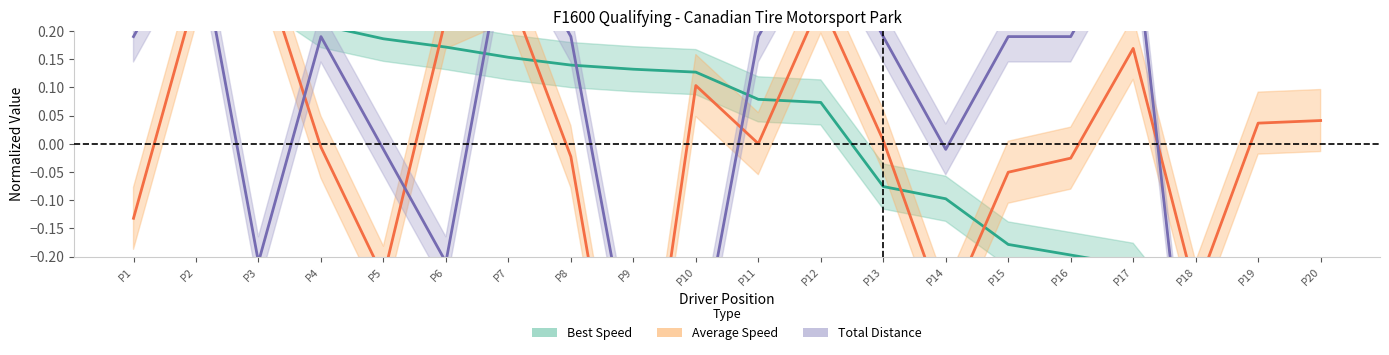

At which category does Total Distance reach its first local valley?

P3